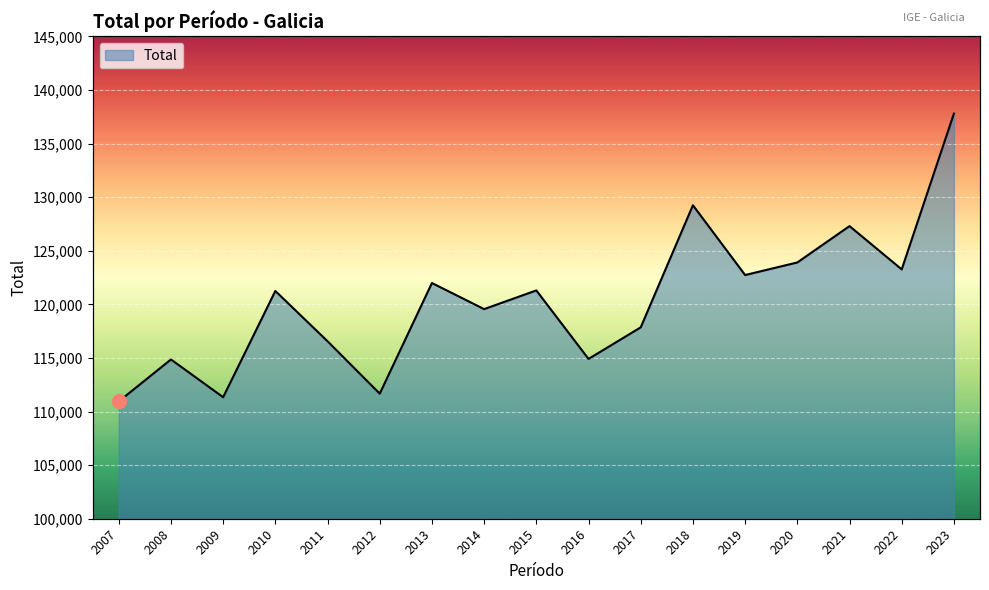

What is the value of the 16th point from the left?

123258